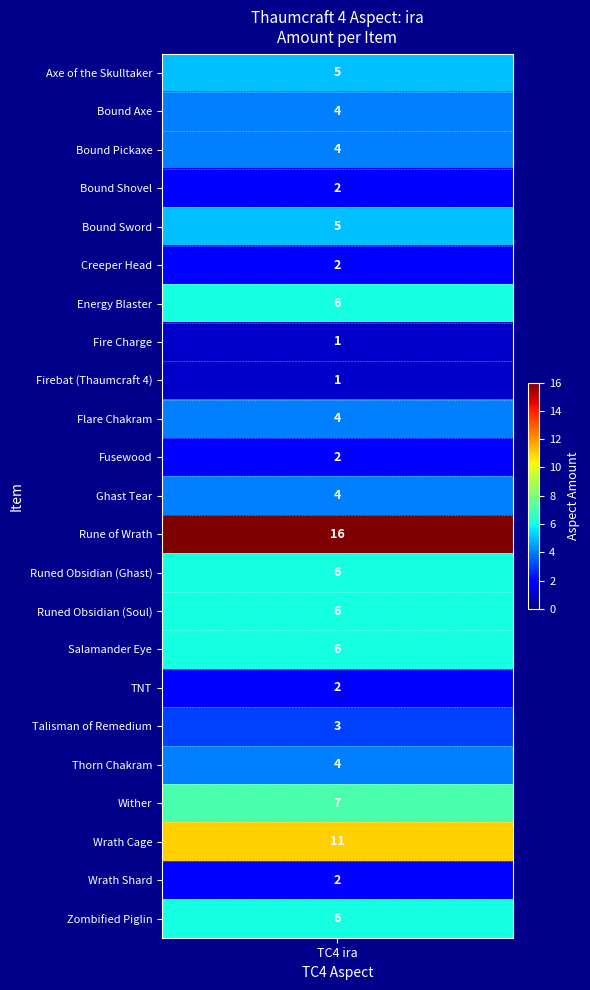

What is the ratio of the value at 1 to the value at 11?

1.0